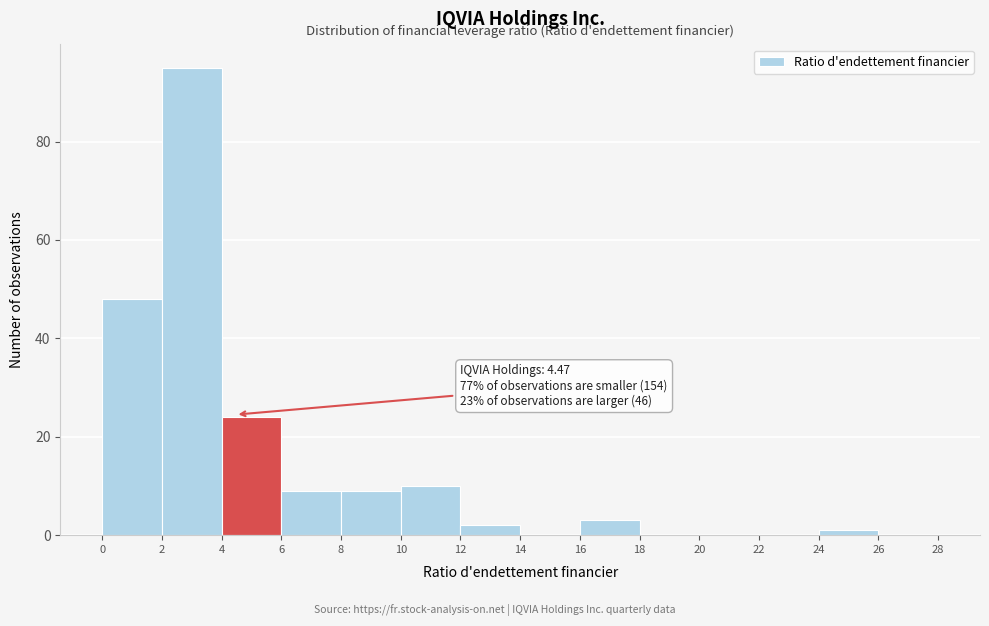

Which range on the x-axis has the tallest bar?

2 to 4